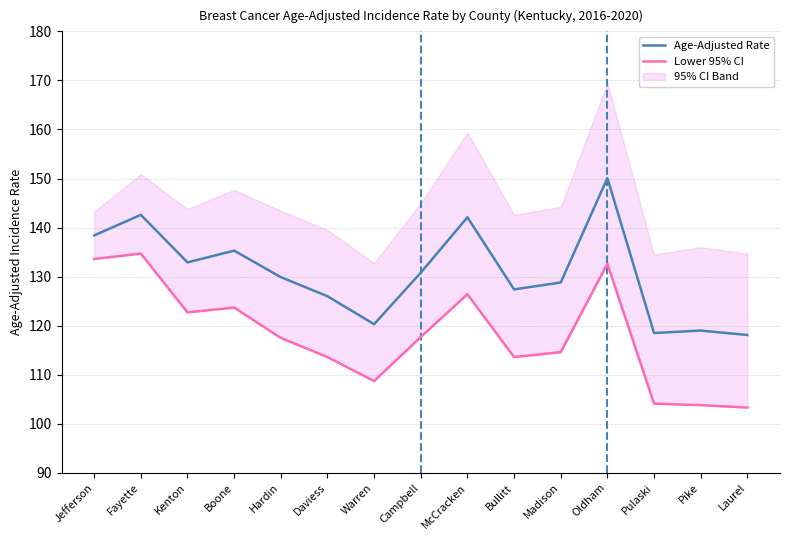

True or false: Age-Adjusted Rate and Lower 95% CI cross at least once.

False